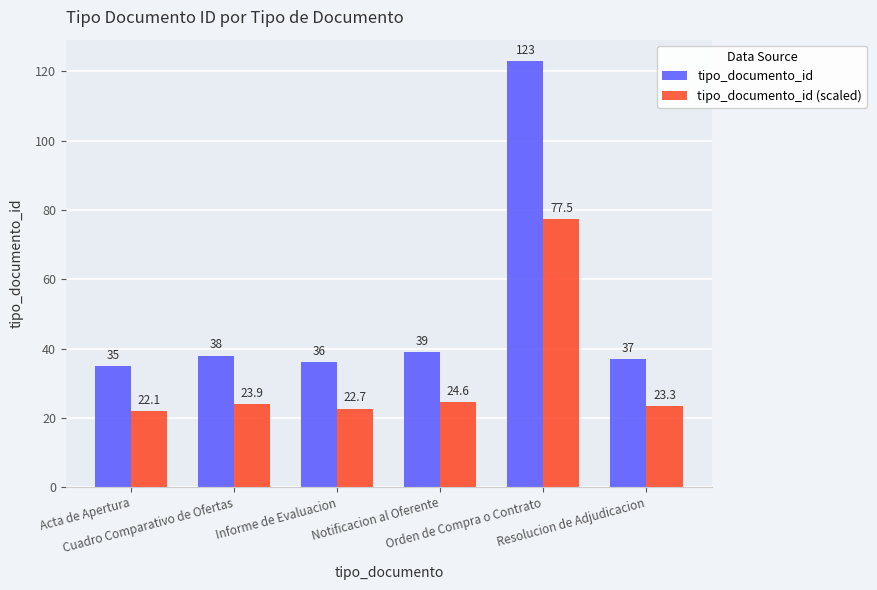

Are the bars grouped side by side (vs. stacked)?

Yes